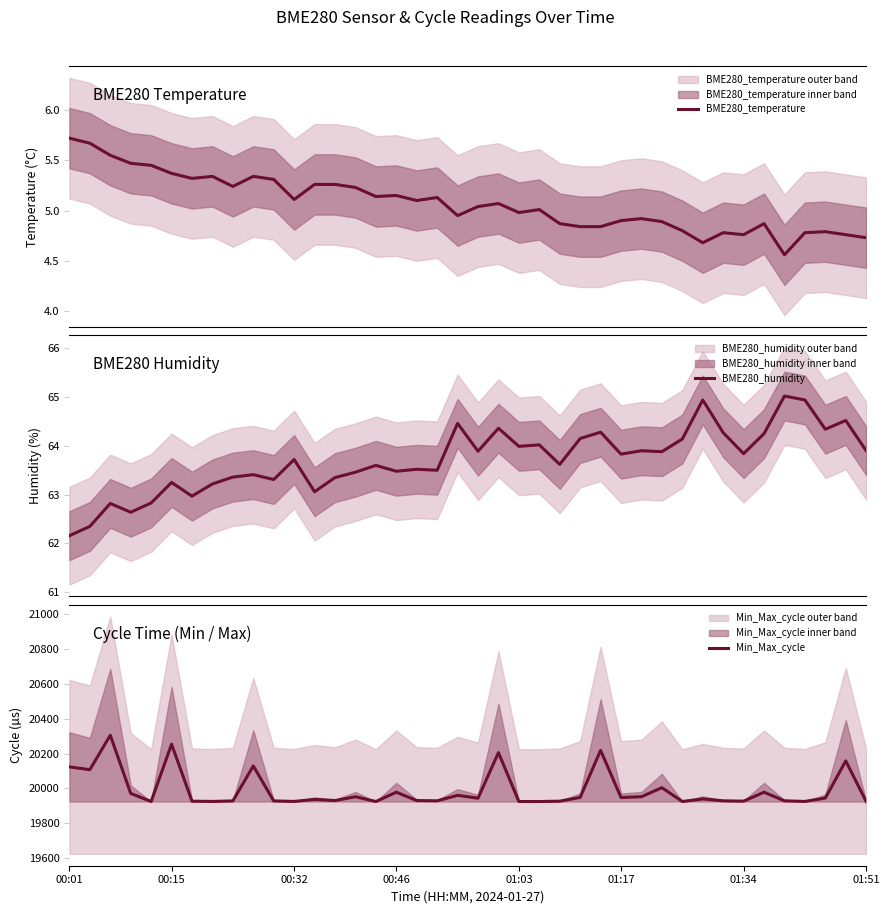

True or false: Min_Max_cycle and BME280_humidity intersect in this chart.

False